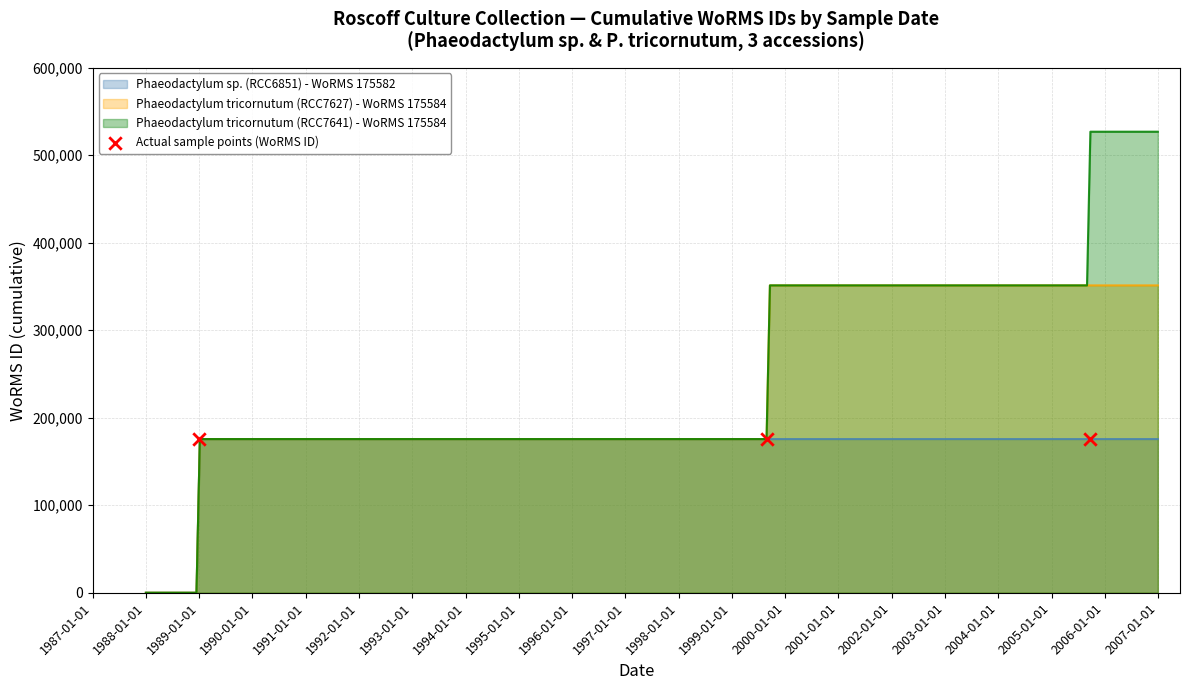

Which has a higher value, 1988-01-01 or 1987-01-01?

1988-01-01